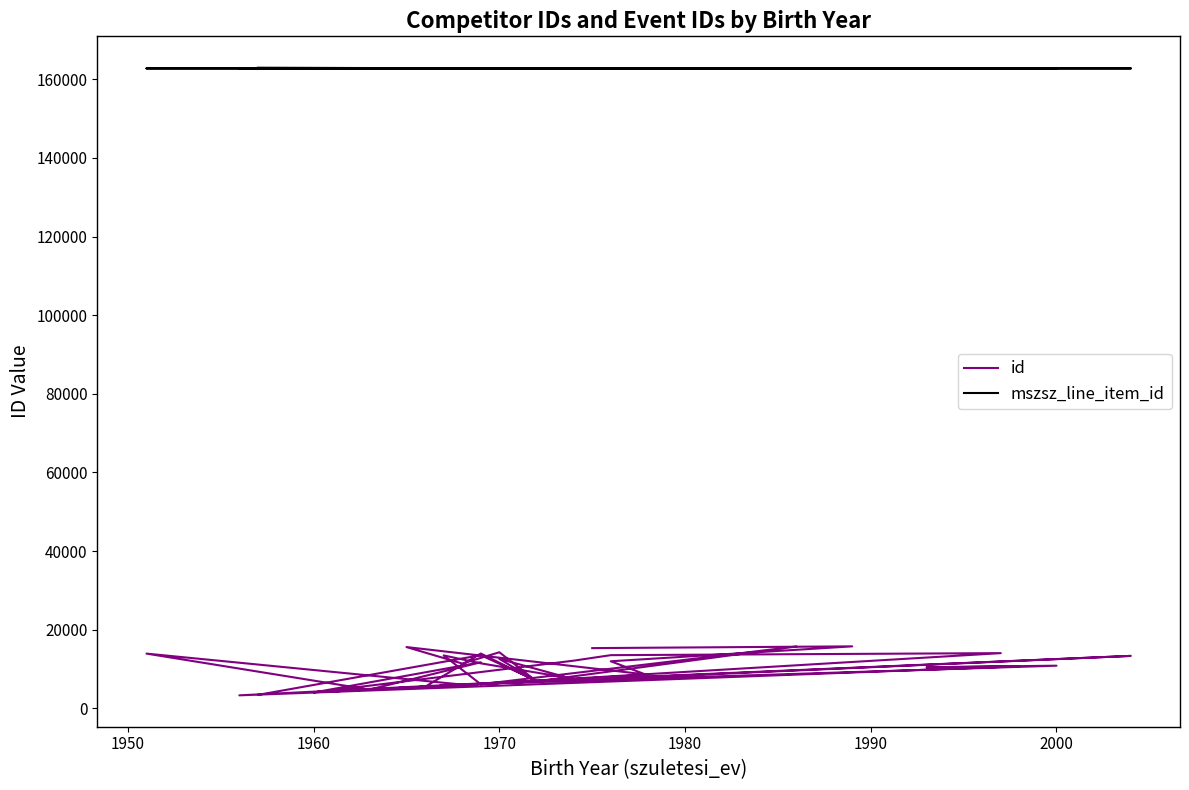

Which series has the largest total across all categories?

mszsz_line_item_id